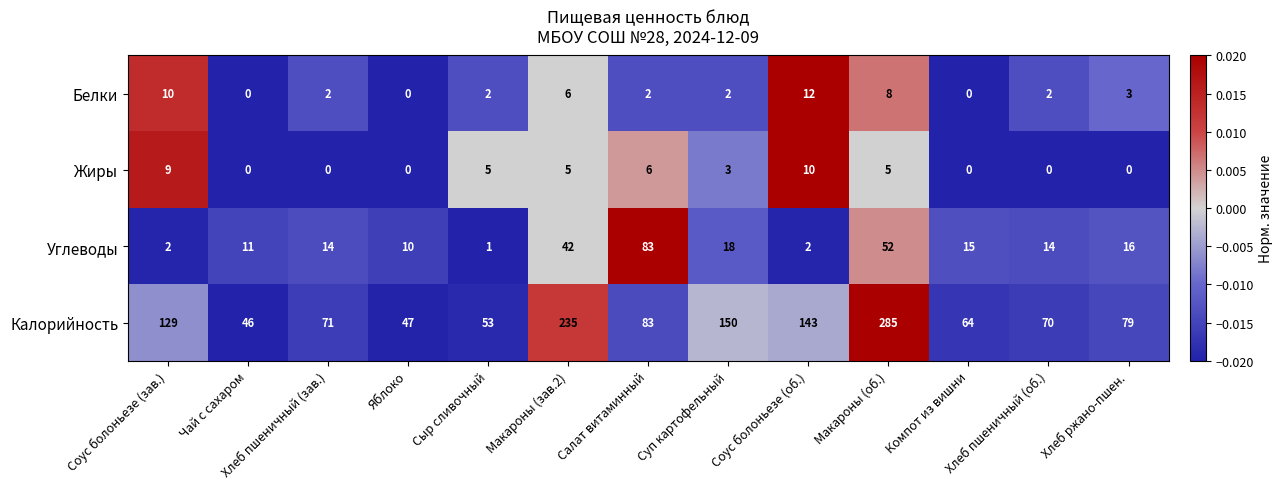

The Углеводы series shows 3 at Соус болоньезе (об.). True or false?

False